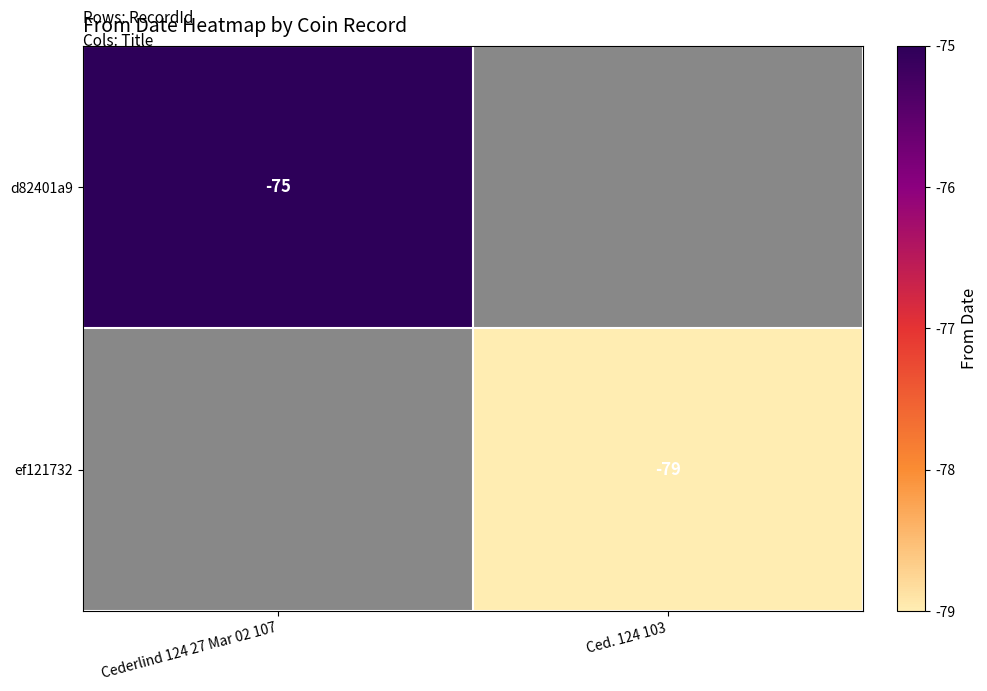

The d82401a9 series shows -75 at Cederlind 124 27 Mar 02 107. True or false?

True